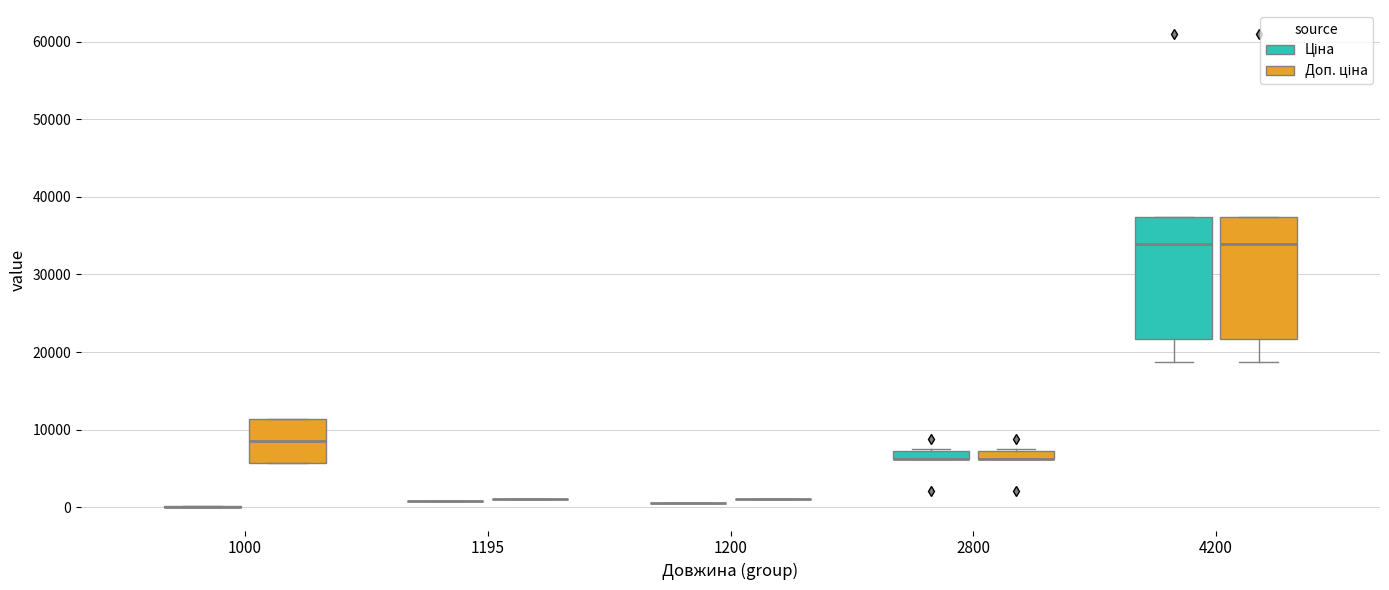

Where is the upper edge of the box for 2800 (Доп. ціна) on the y-axis? The values are not printed on the chart, so give them approximately, as read against the axis.

7000